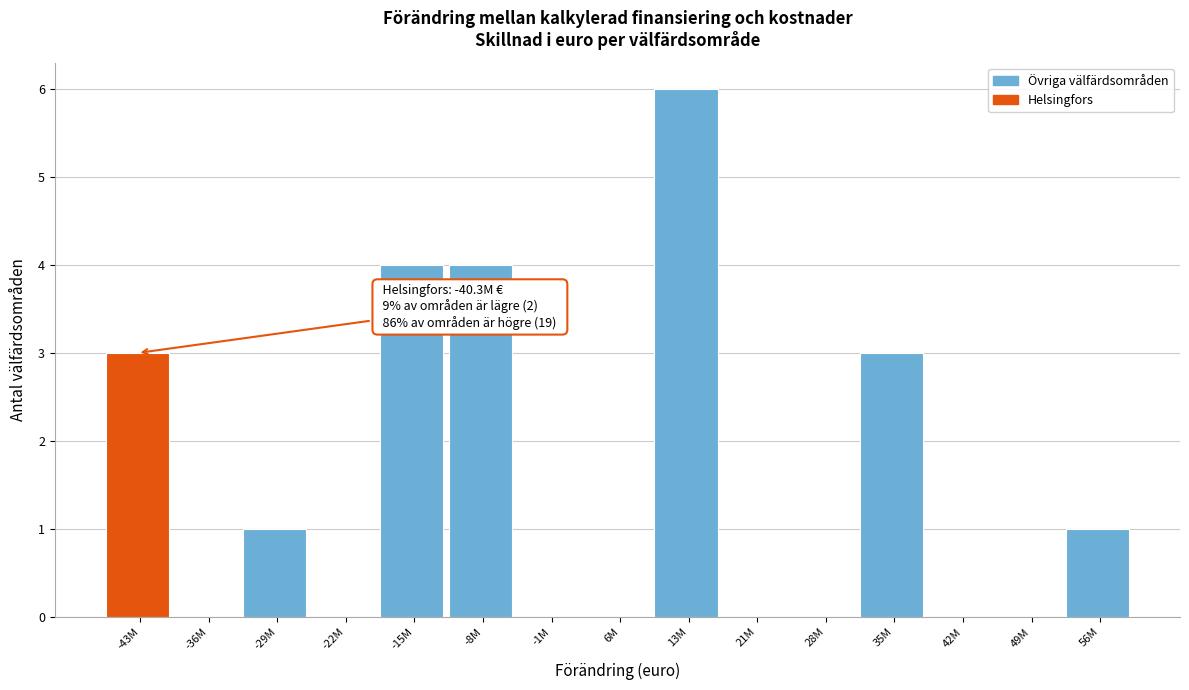

Reading left to right, what are all the values shown in this chart?

-43M=3	-36M=0	-29M=1	-22M=0	-15M=4	-8M=4	-1M=0	6M=0	13M=6	21M=0	28M=0	35M=3	42M=0	49M=0	56M=1